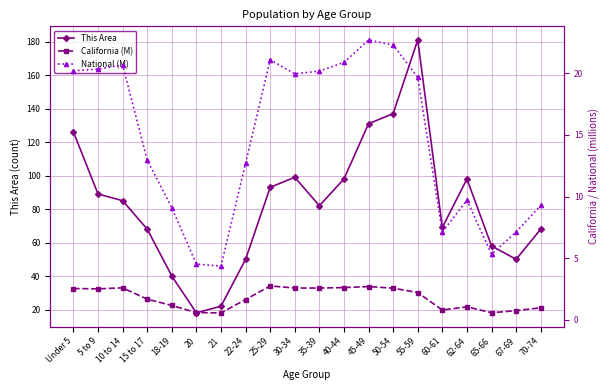

What is the difference between the National (M) values at Under 5 and 67-69?

13.1